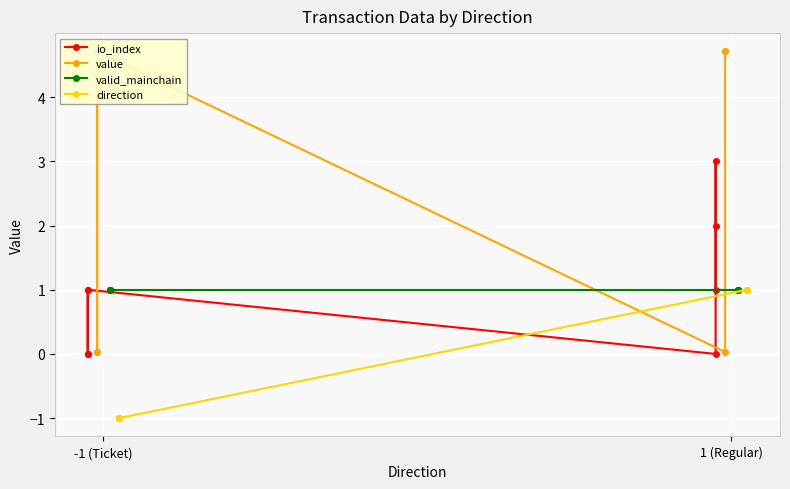

Which series has the largest total across all categories?

value